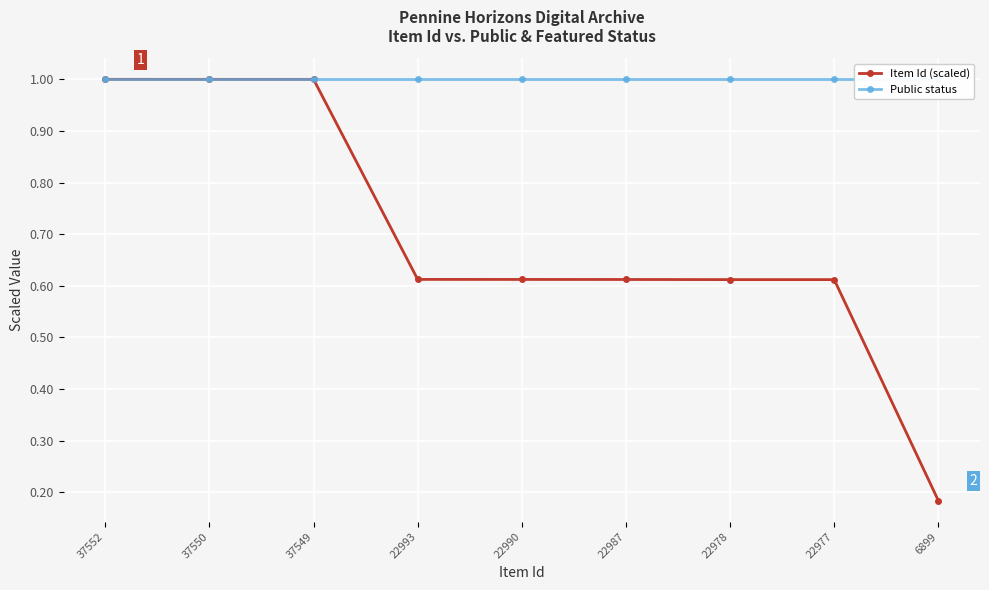

At which label does Item Id (scaled) reach its minimum?

6899